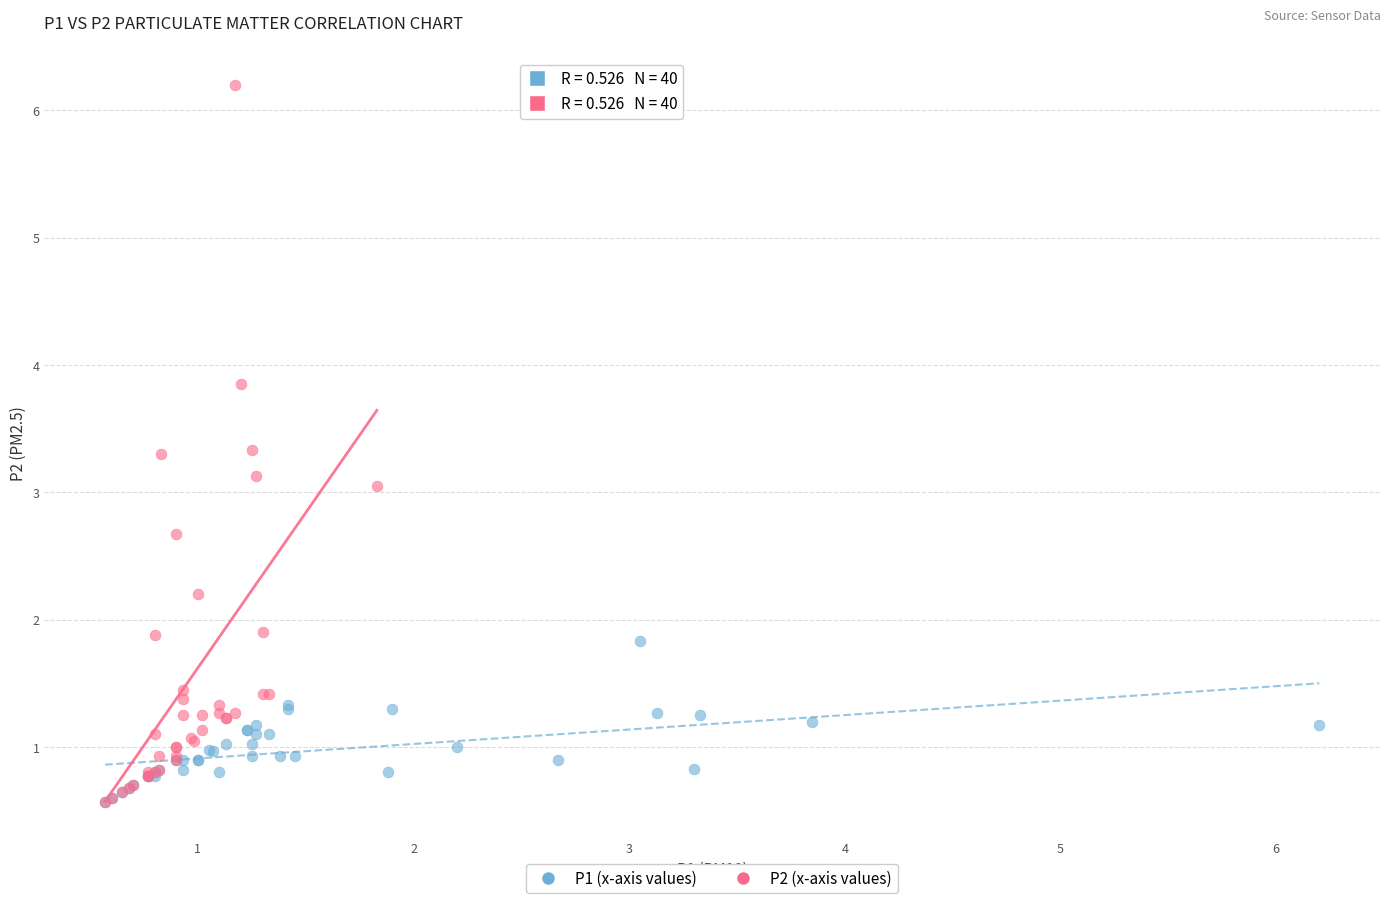

Which series has the largest Y range (max minus min)?

P2 (x-axis values)